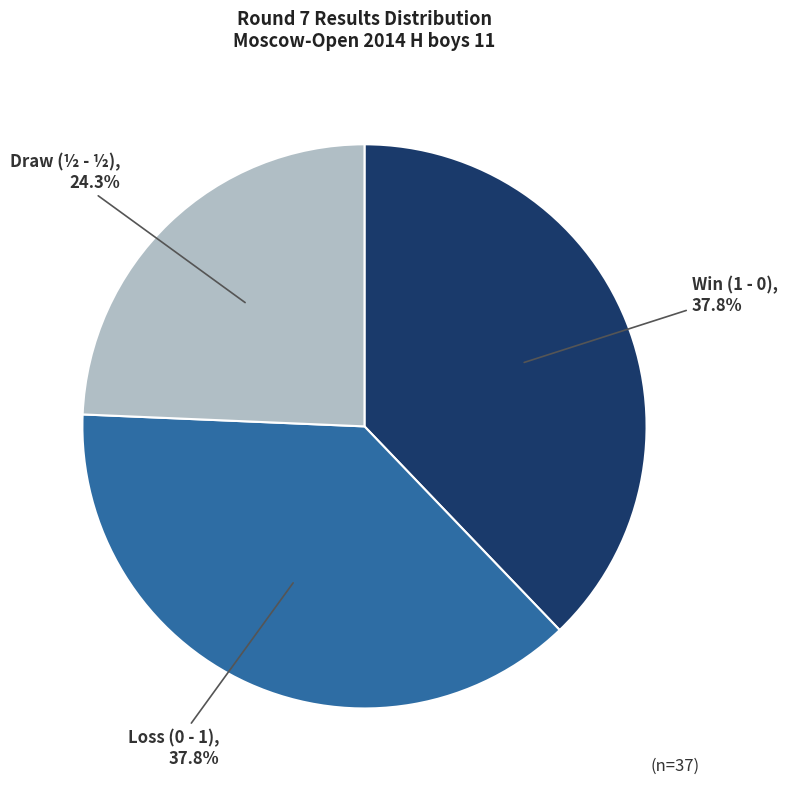

What is the smallest slice in the pie chart?

Draw (½ - ½)